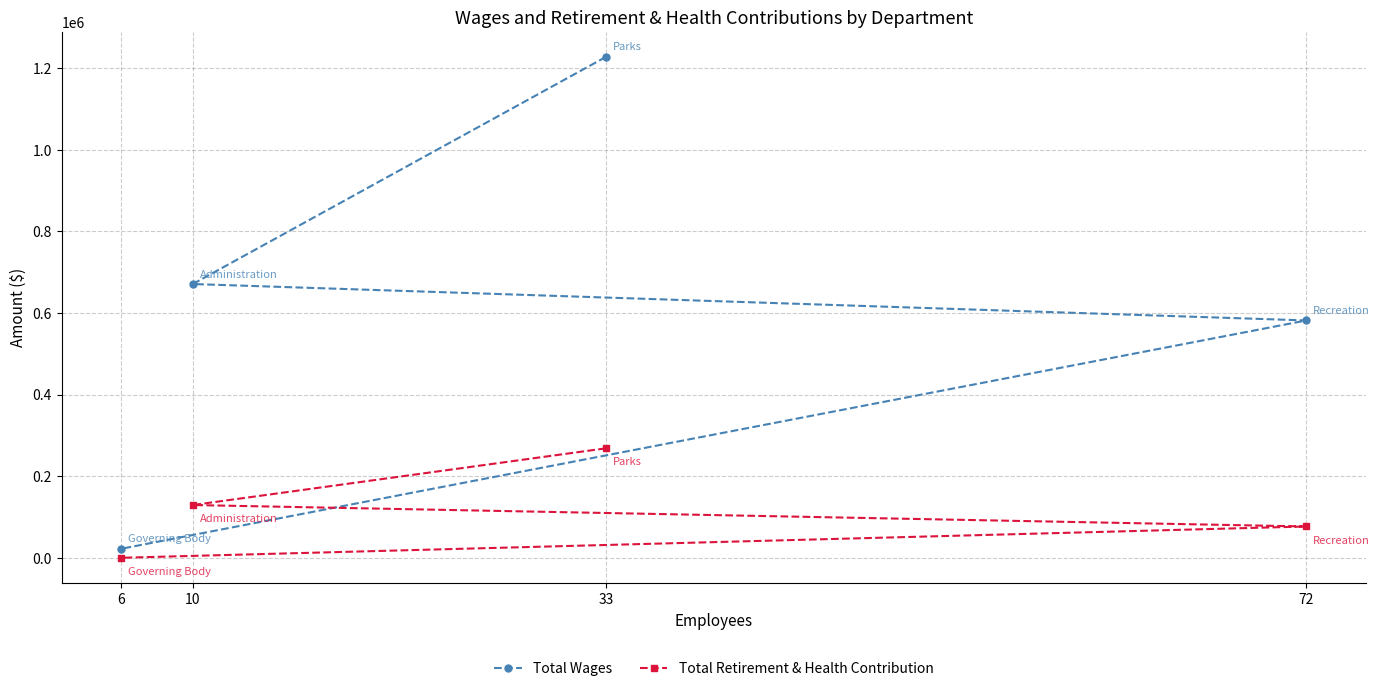

The value of Total Retirement & Health Contribution at 10 is 216518. True or false?

False